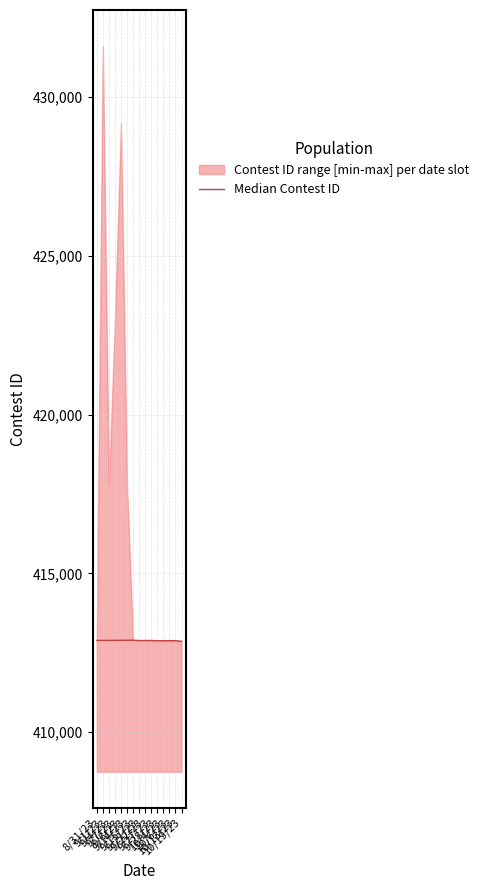

What is the sum of the values at 10/19/23 and 9/4/23?

825758